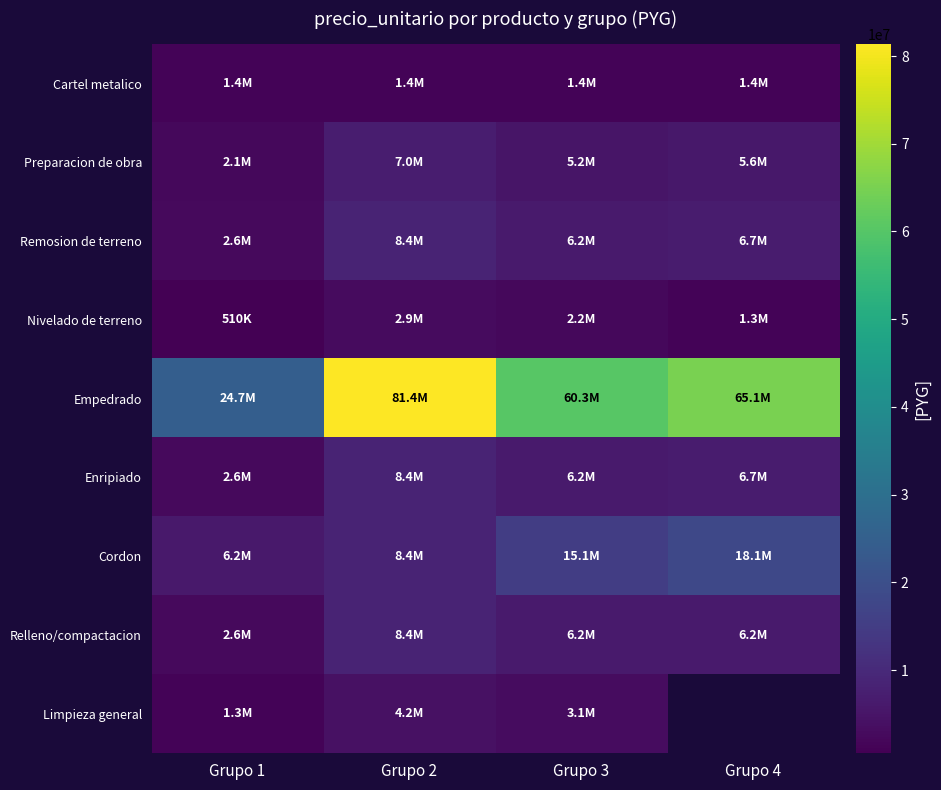

List the series in order of their peak value, lowest first.

Cartel metalico, Nivelado de terreno, Limpieza general, Preparacion de obra, Remosion de terreno, Enripiado, Relleno/compactacion, Cordon, Empedrado